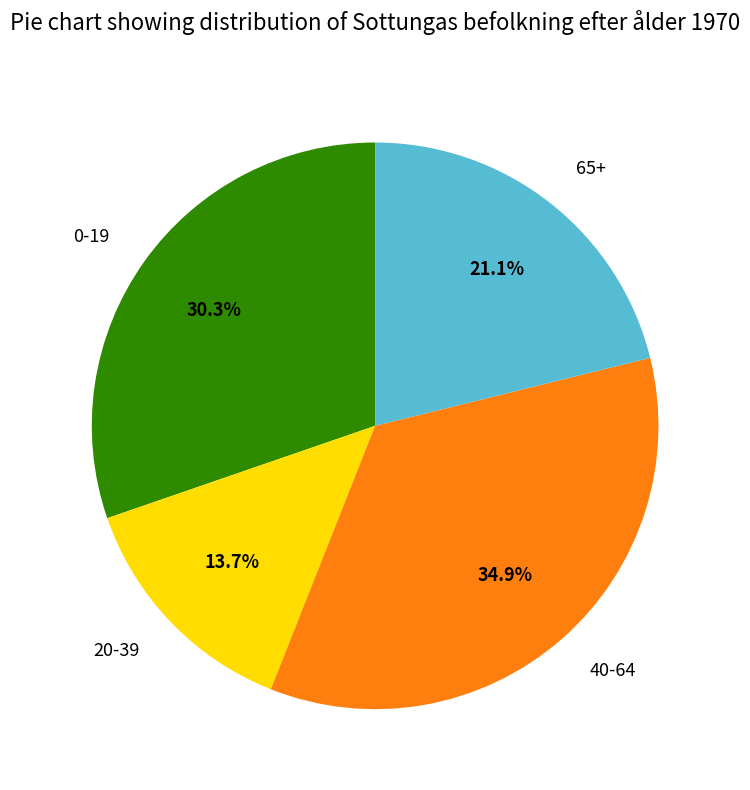

How many segments does this pie chart have?

4